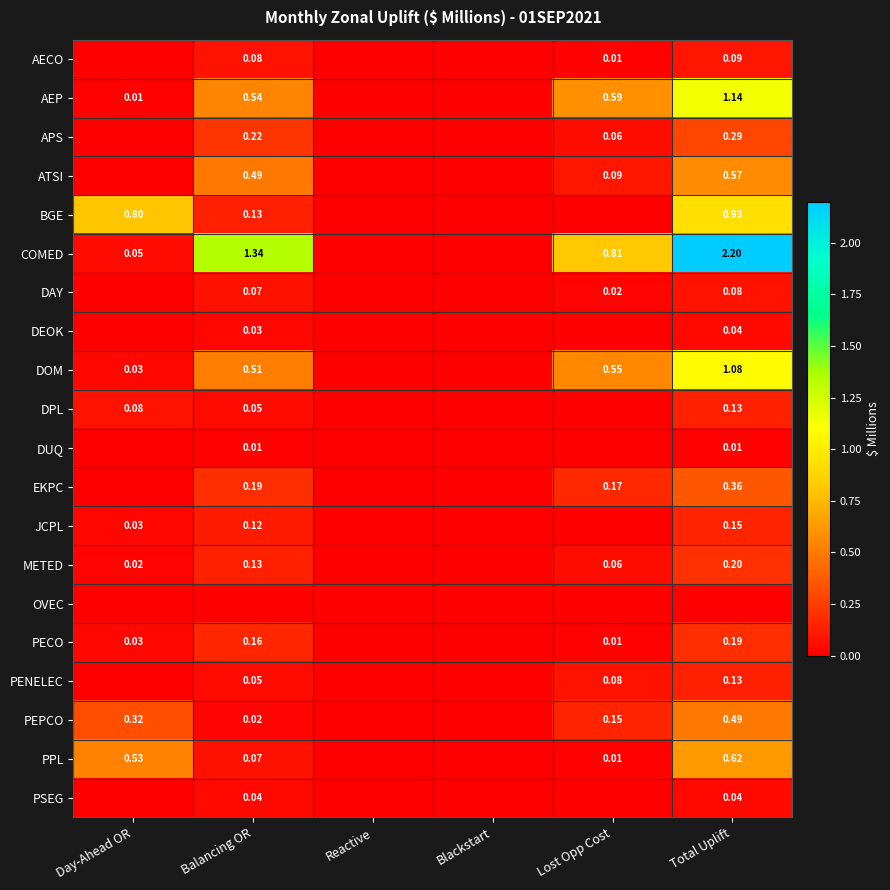

The value of EKPC at Balancing OR is 0.2. True or false?

True